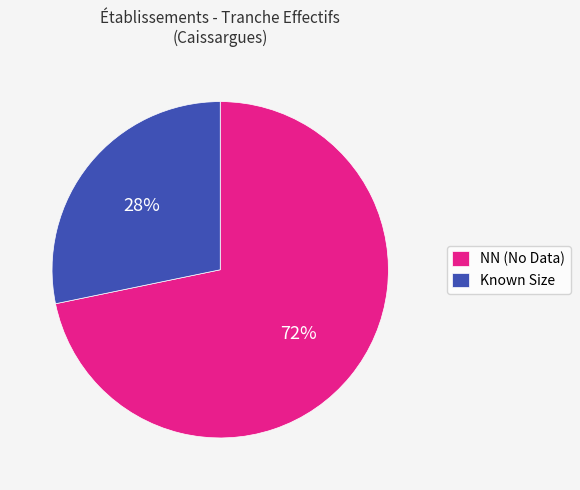

To the nearest percent, what portion does Known Size represent?

28%